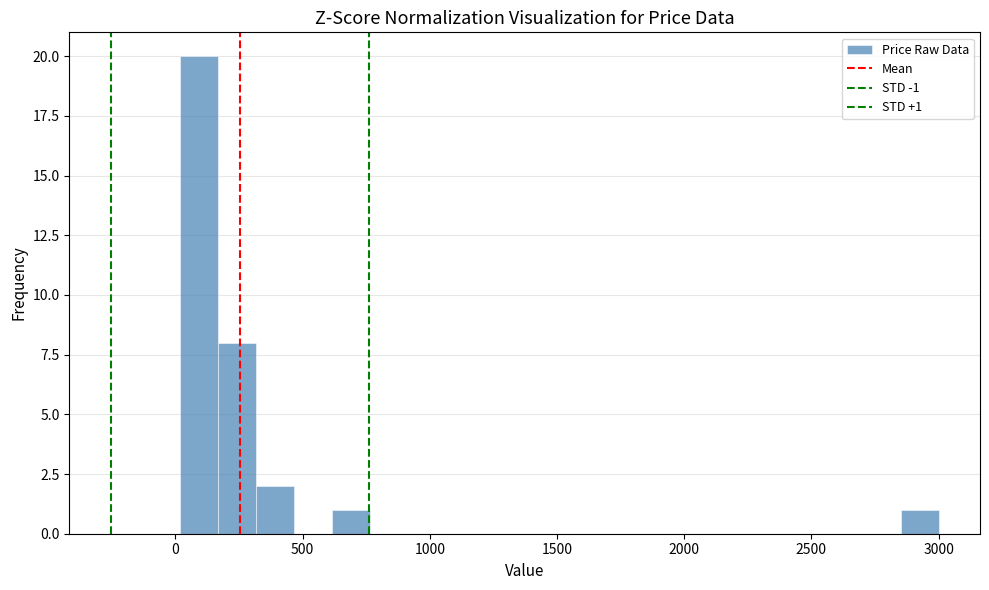

Read against the x-axis, roughly where is the centre of the tallest bar?

100